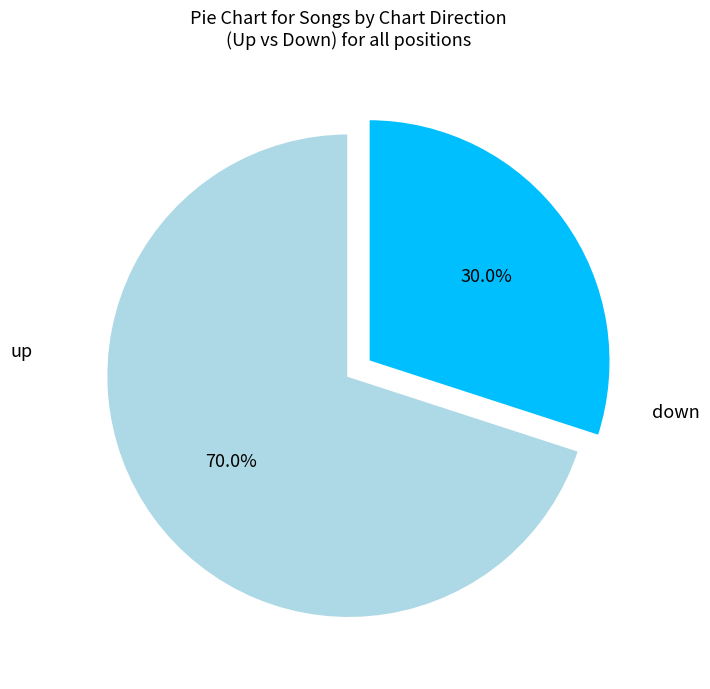

Rank the categories by value from highest to lowest.

up, down